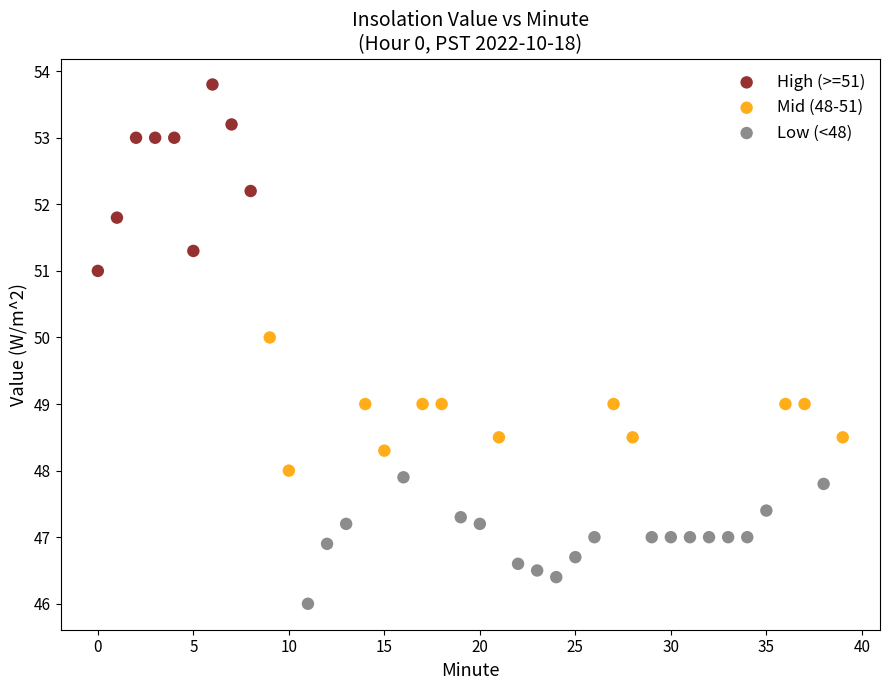

Which series has the largest Y range (max minus min)?

High (>=51)